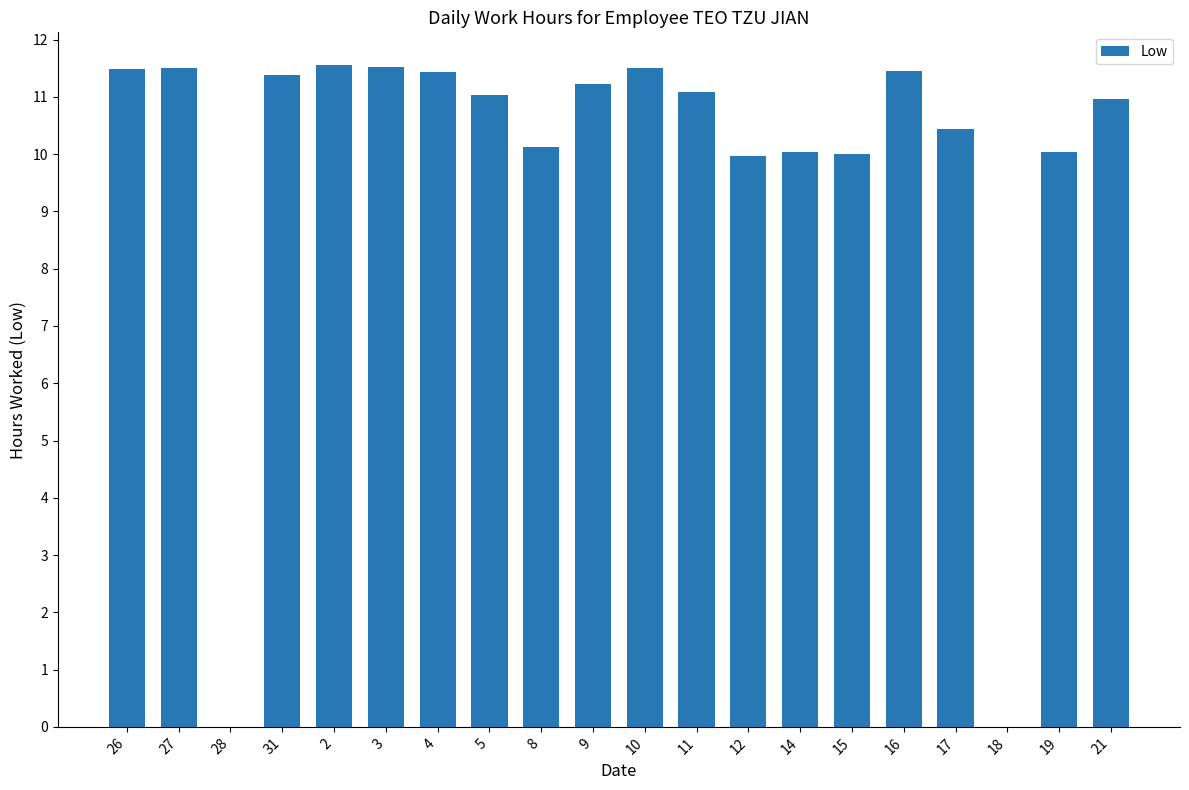

Count the number of categories in the chart.

20